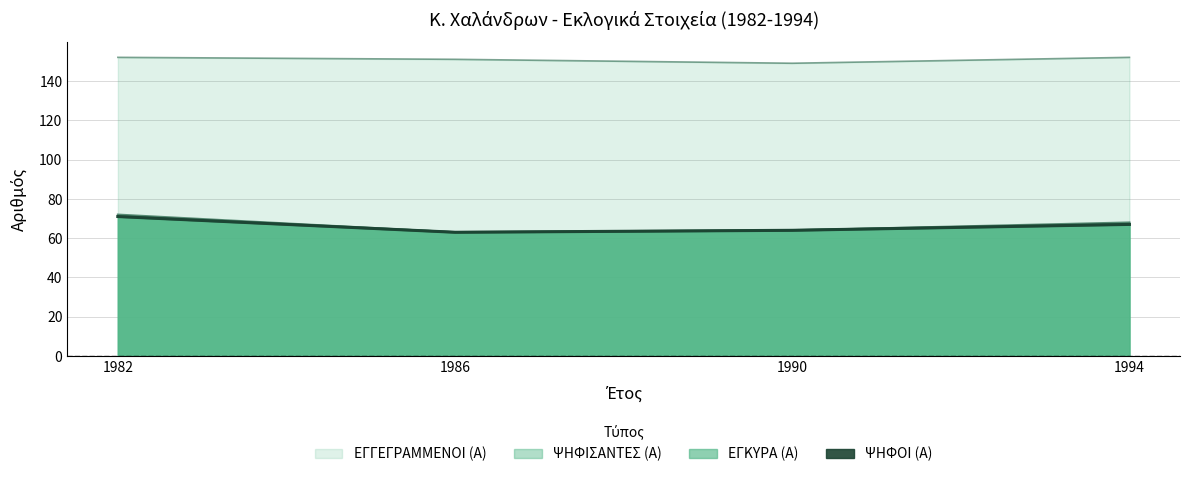

Which label corresponds to the smallest value in the chart?

1986